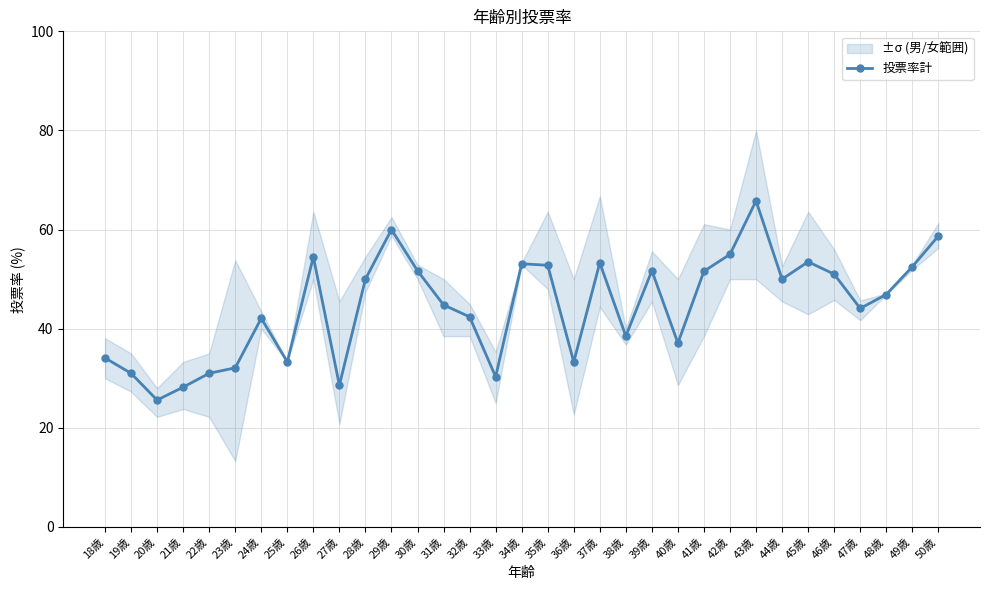

What is the label of the 24th point from the right?

27歳